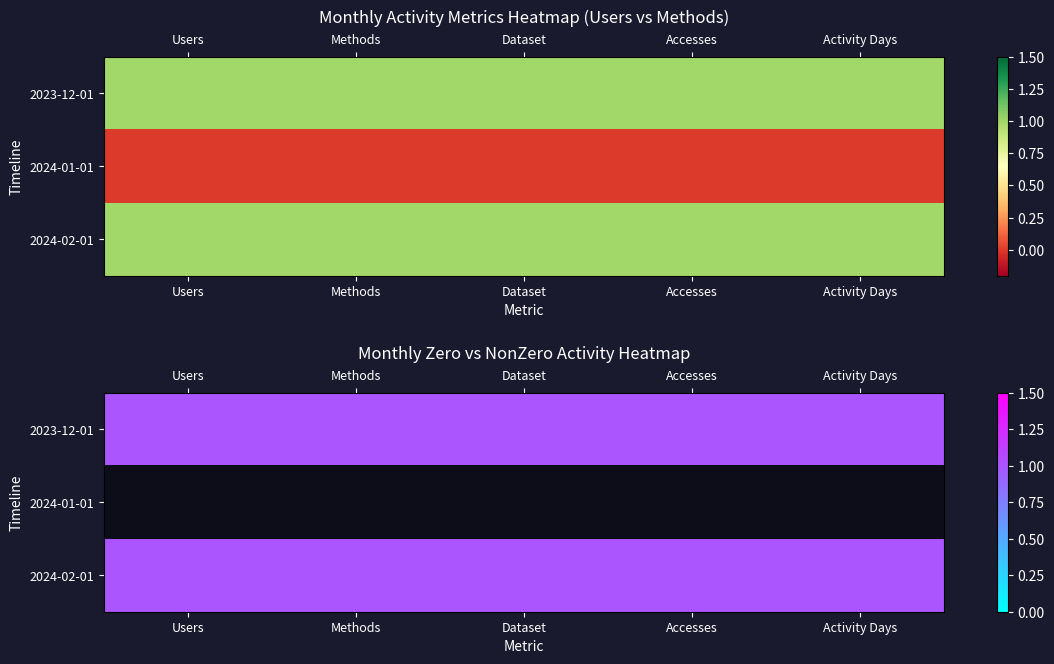

Count the number of categories in the chart.

5